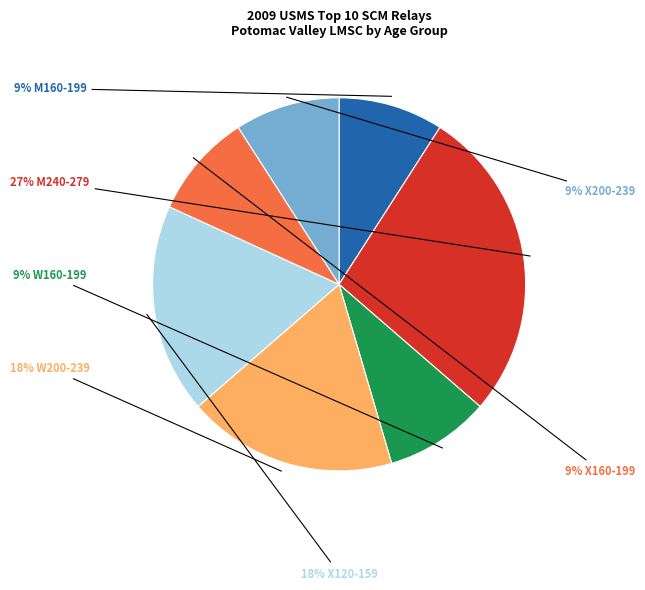

Is there a majority slice in this chart?

No